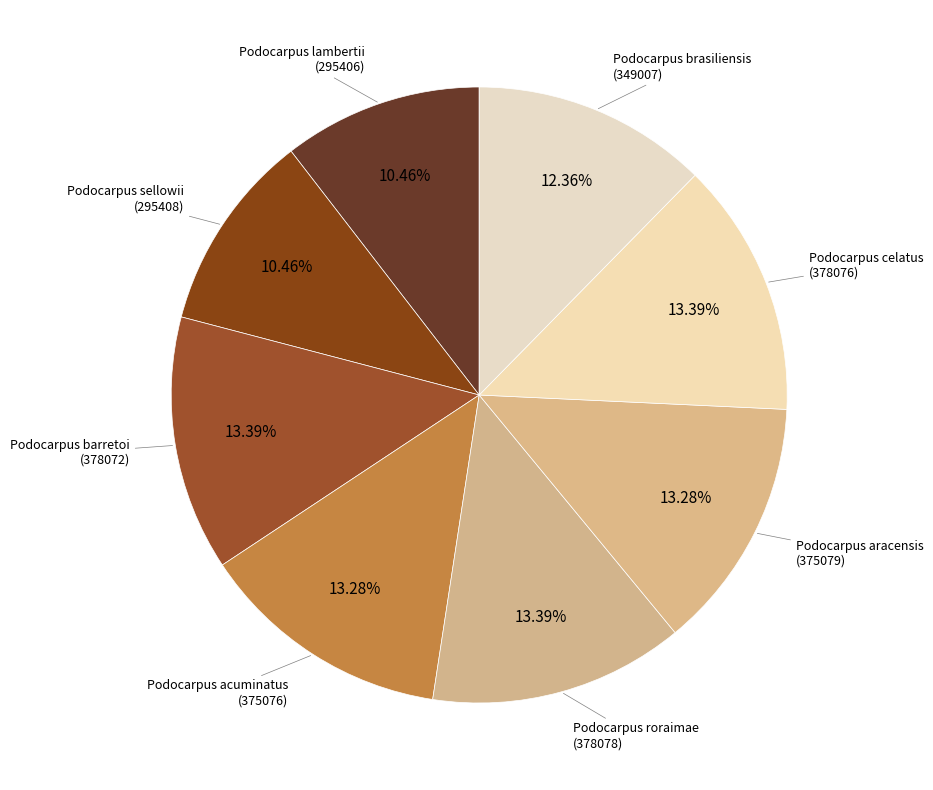

Which slice is the largest?

Podocarpus roraimae